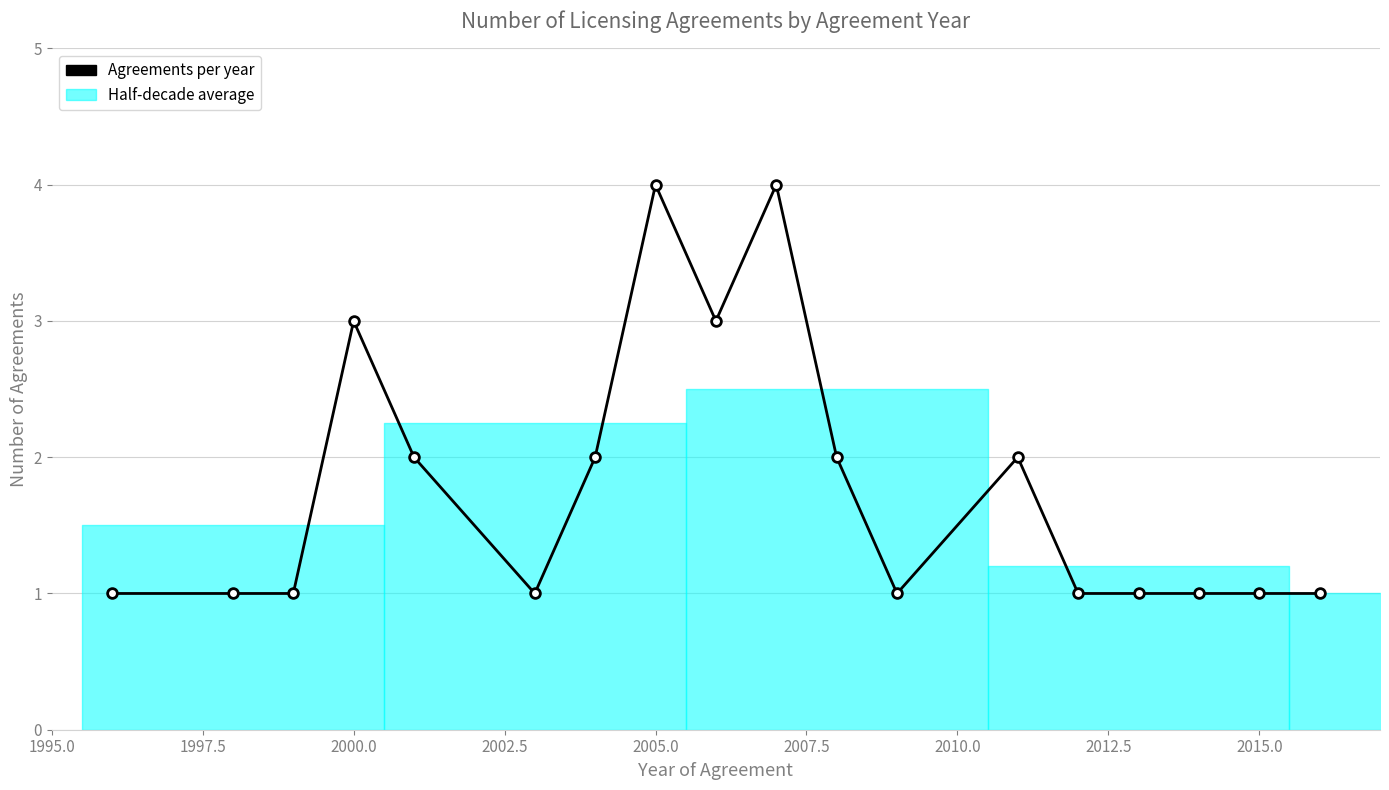

What is the difference between the maximum and second lowest values?

3